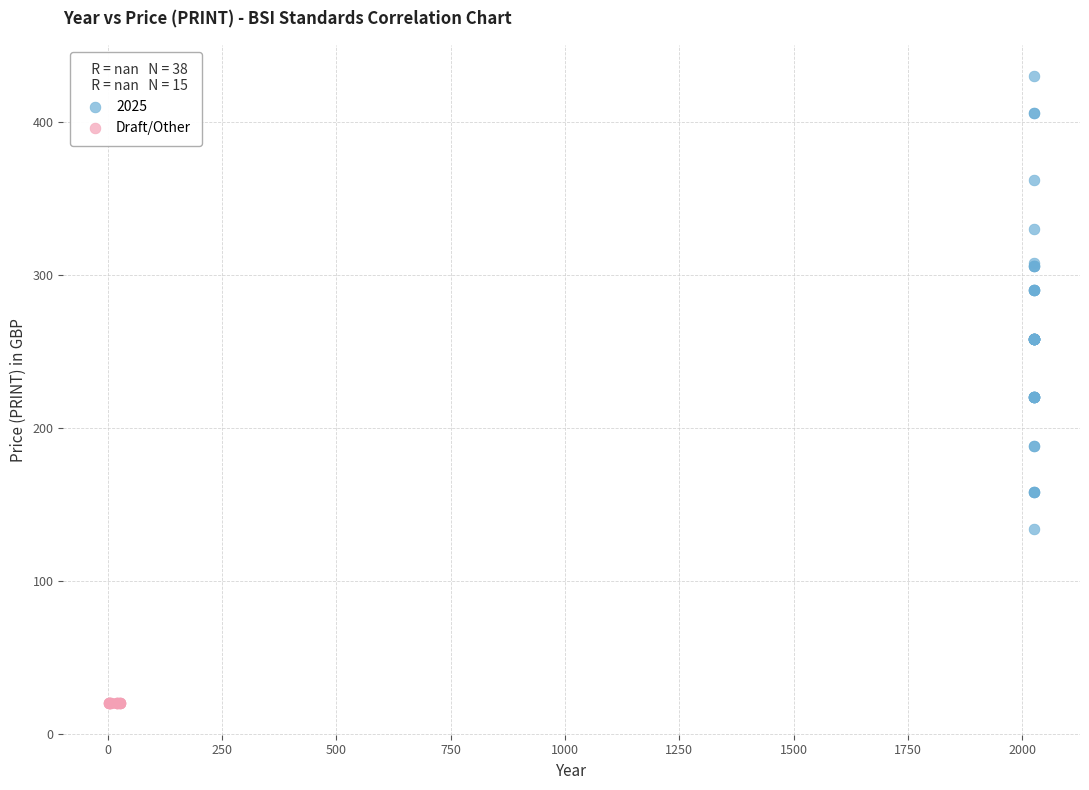

Which series reaches the maximum Y coordinate?

2025